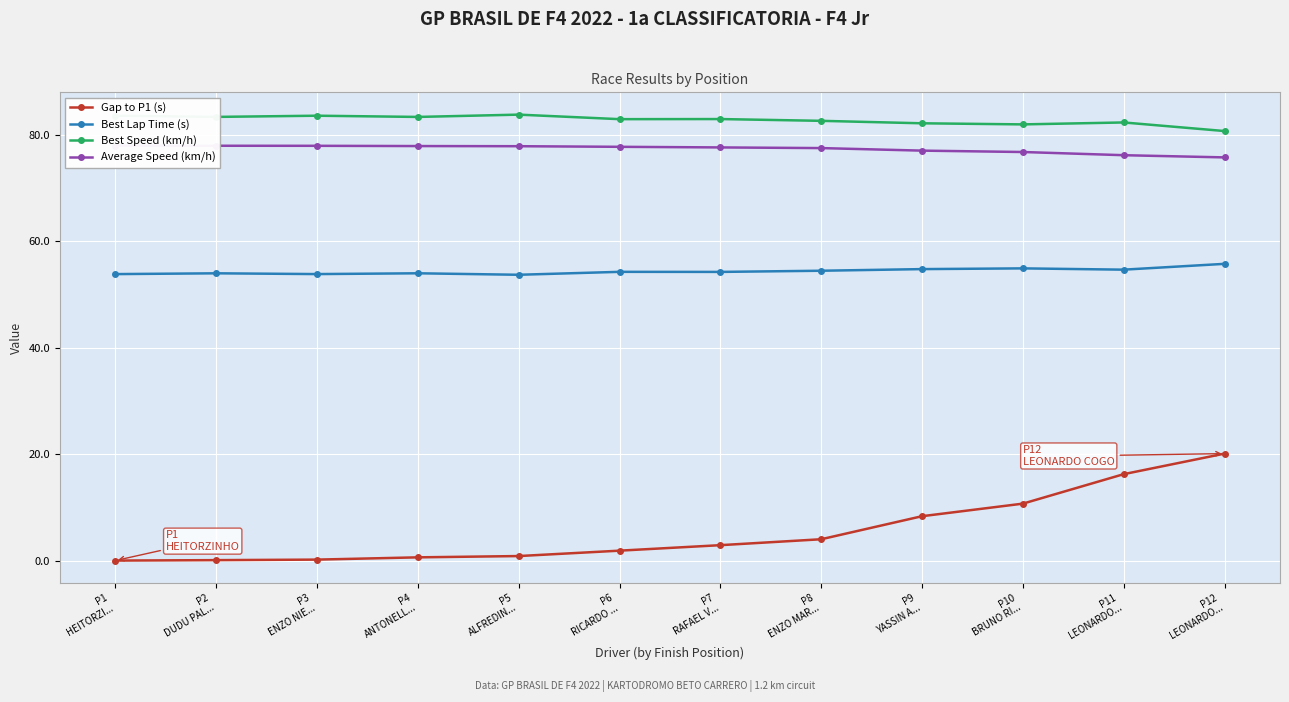

Reading left to right, what are all the values shown in this chart?

Gap to P1 (s): P1
HEITORZI...=0.0	P2
DUDU PAL...=0.1	P3
ENZO NIE...=0.2	P4
ANTONELL...=0.6	P5
ALFREDIN...=0.8	P6
RICARDO ...=1.9	P7
RAFAEL V...=2.9	P8
ENZO MAR...=4.0	P9
YASSIN A...=8.3	P10
BRUNO RI...=10.7	P11
LEONARDO...=16.2	P12
LEONARDO...=20.1
Best Lap Time (s): P1
HEITORZI...=53.8	P2
DUDU PAL...=54.0	P3
ENZO NIE...=53.8	P4
ANTONELL...=54.0	P5
ALFREDIN...=53.7	P6
RICARDO ...=54.3	P7
RAFAEL V...=54.2	P8
ENZO MAR...=54.5	P9
YASSIN A...=54.8	P10
BRUNO RI...=54.9	P11
LEONARDO...=54.7	P12
LEONARDO...=55.8
Best Speed (km/h): P1
HEITORZI...=83.6	P2
DUDU PAL...=83.4	P3
ENZO NIE...=83.6	P4
ANTONELL...=83.4	P5
ALFREDIN...=83.8	P6
RICARDO ...=82.9	P7
RAFAEL V...=83.0	P8
ENZO MAR...=82.6	P9
YASSIN A...=82.2	P10
BRUNO RI...=82.0	P11
LEONARDO...=82.3	P12
LEONARDO...=80.7
Average Speed (km/h): P1
HEITORZI...=78.0	P2
DUDU PAL...=77.9	P3
ENZO NIE...=77.9	P4
ANTONELL...=77.9	P5
ALFREDIN...=77.9	P6
RICARDO ...=77.7	P7
RAFAEL V...=77.6	P8
ENZO MAR...=77.5	P9
YASSIN A...=77.0	P10
BRUNO RI...=76.8	P11
LEONARDO...=76.2	P12
LEONARDO...=75.8